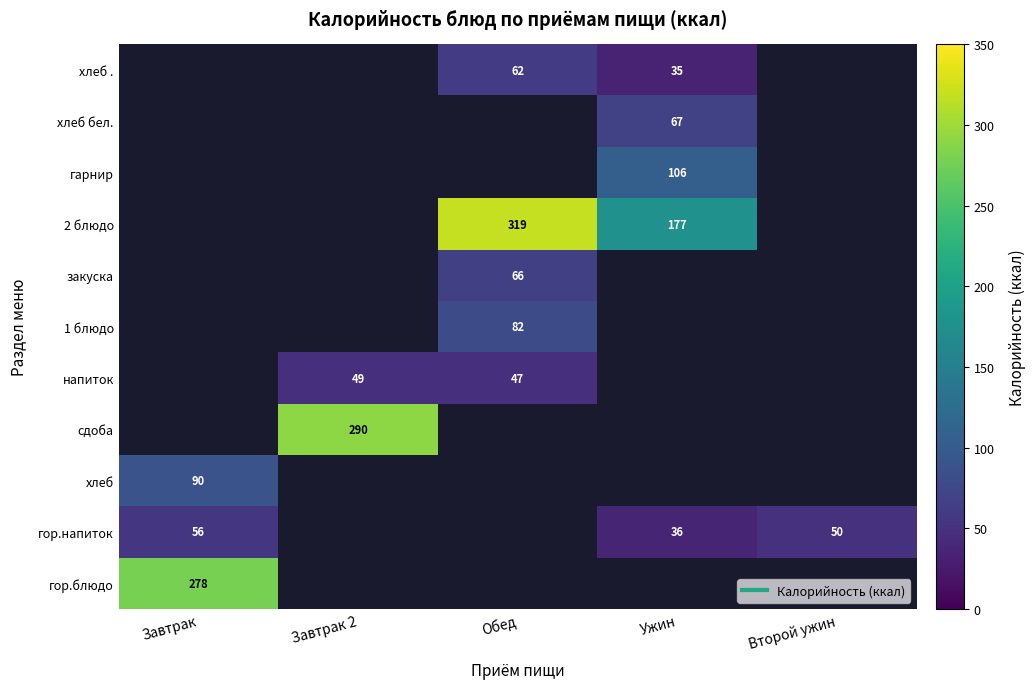

How many data points does each series have?

5